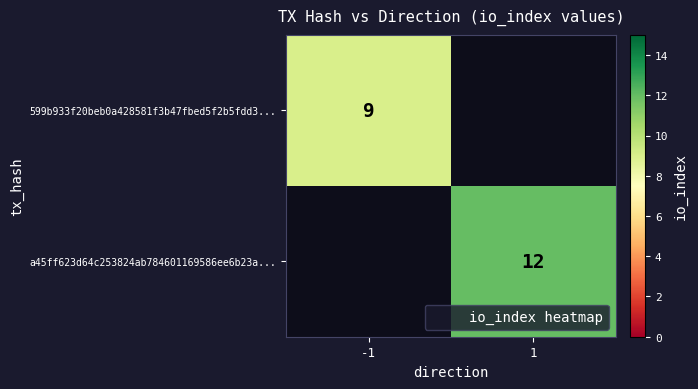

How many distinct data groups are displayed?

2